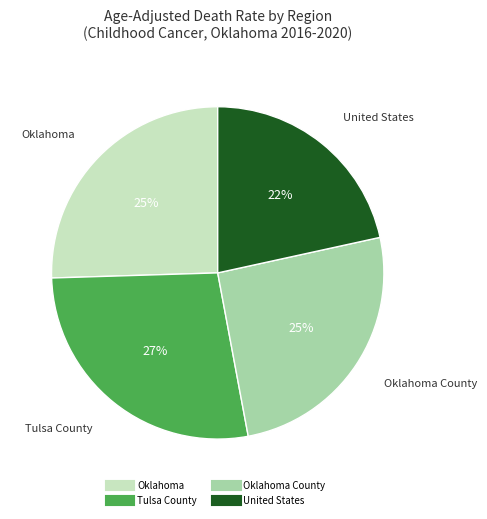

To the nearest percent, what is the average slice percentage?

25%